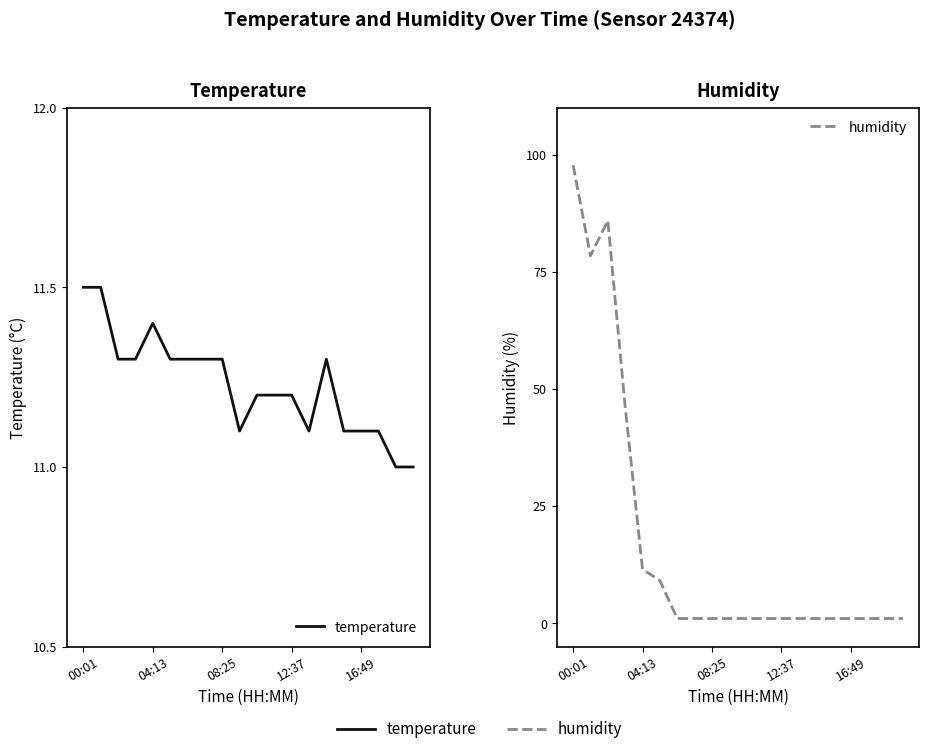

Is this an area chart (filled region under the line)?

No